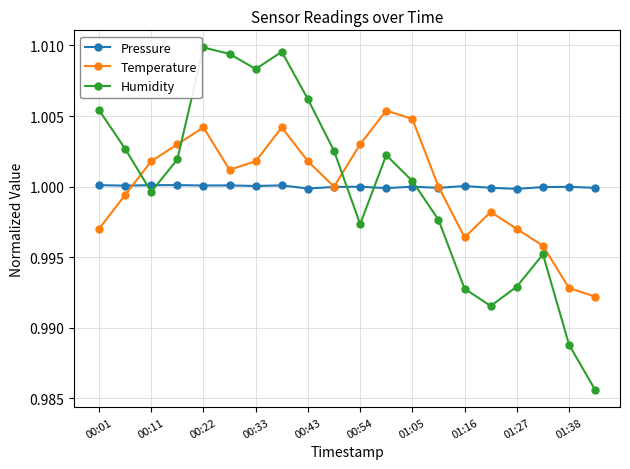

How many intersections are there between Humidity and Temperature?

3